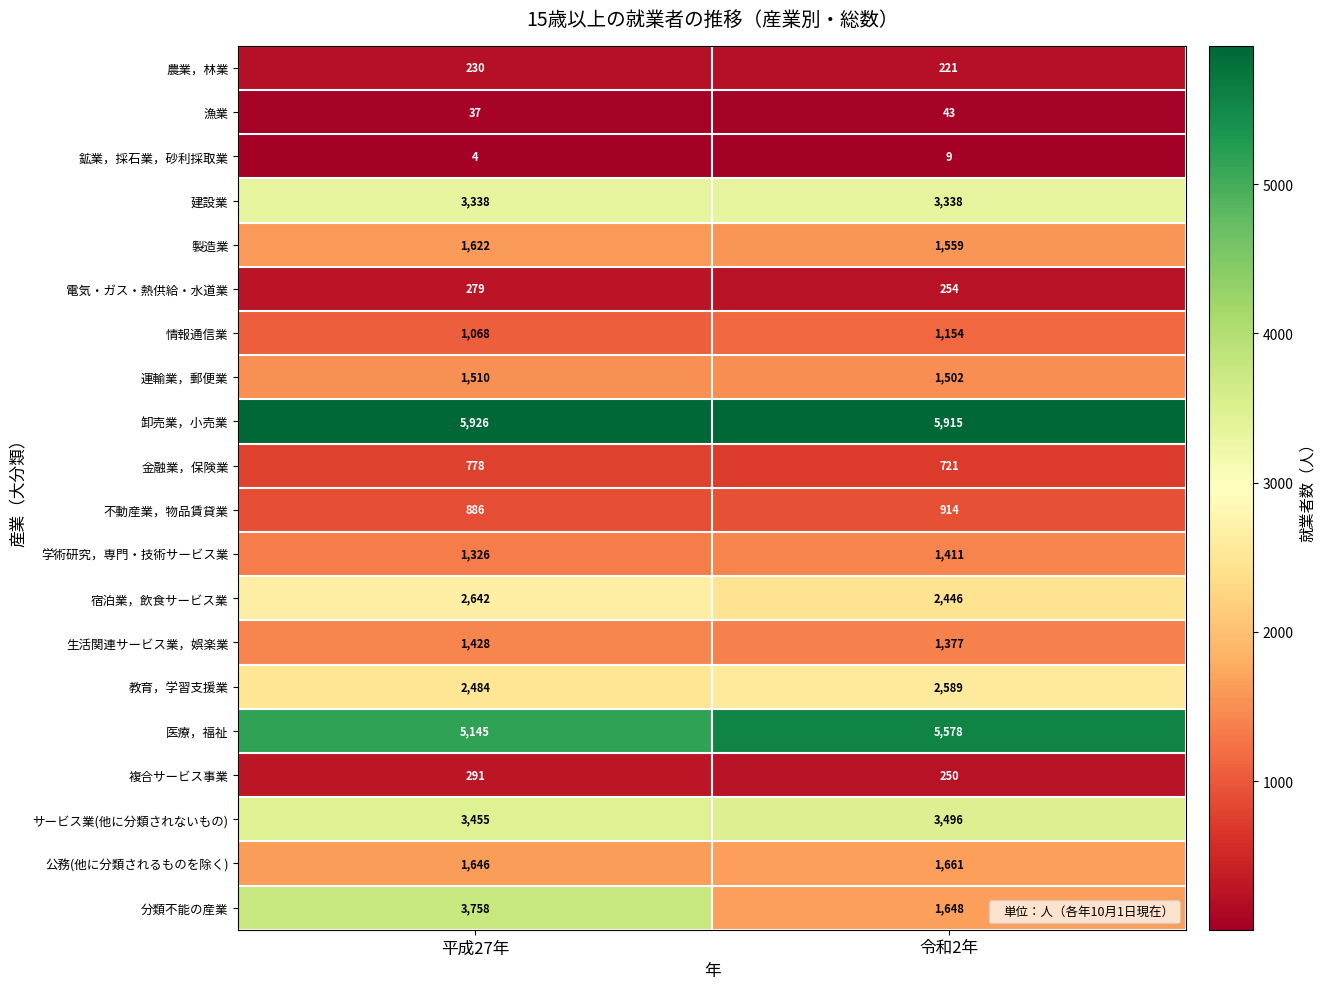

What value does the 情報通信業 series have at 令和2年, to the nearest 5?

1155